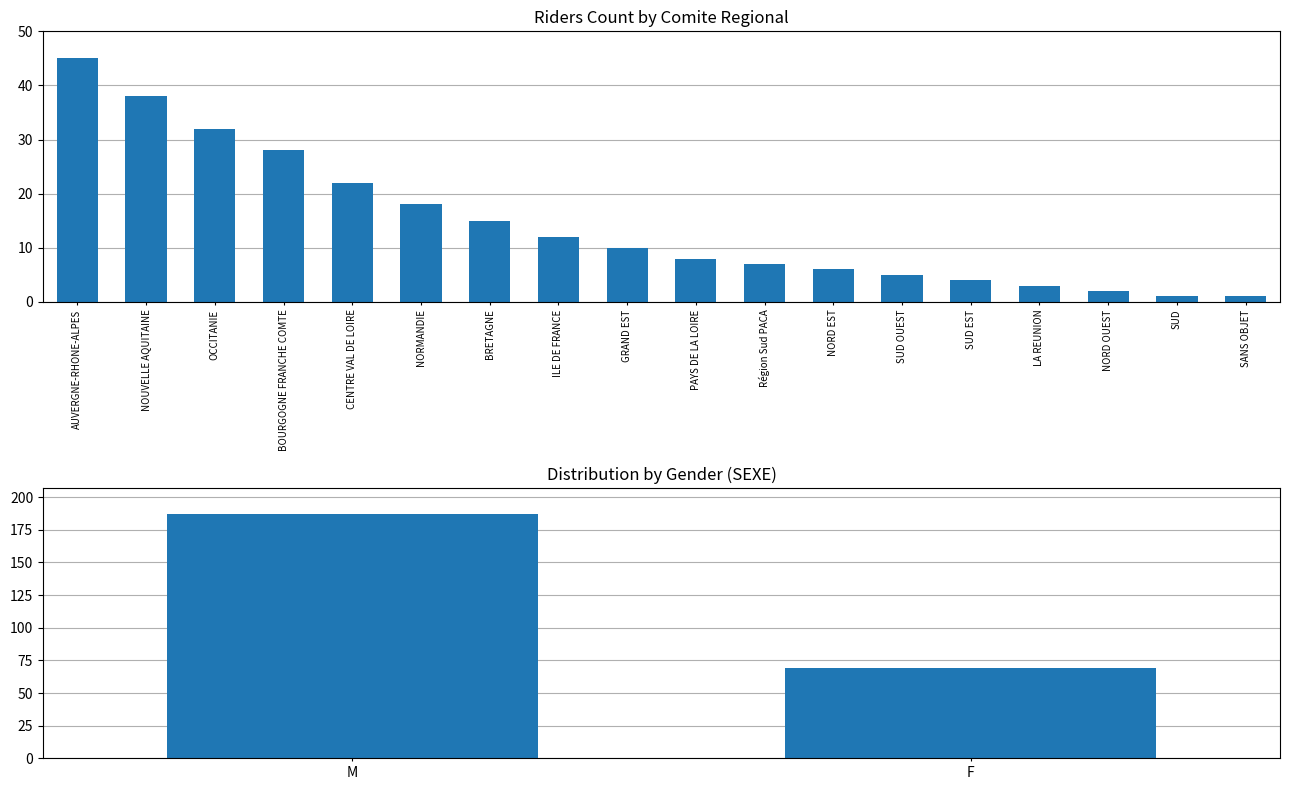

Which label corresponds to the largest value in the chart?

AUVERGNE-RHONE-ALPES